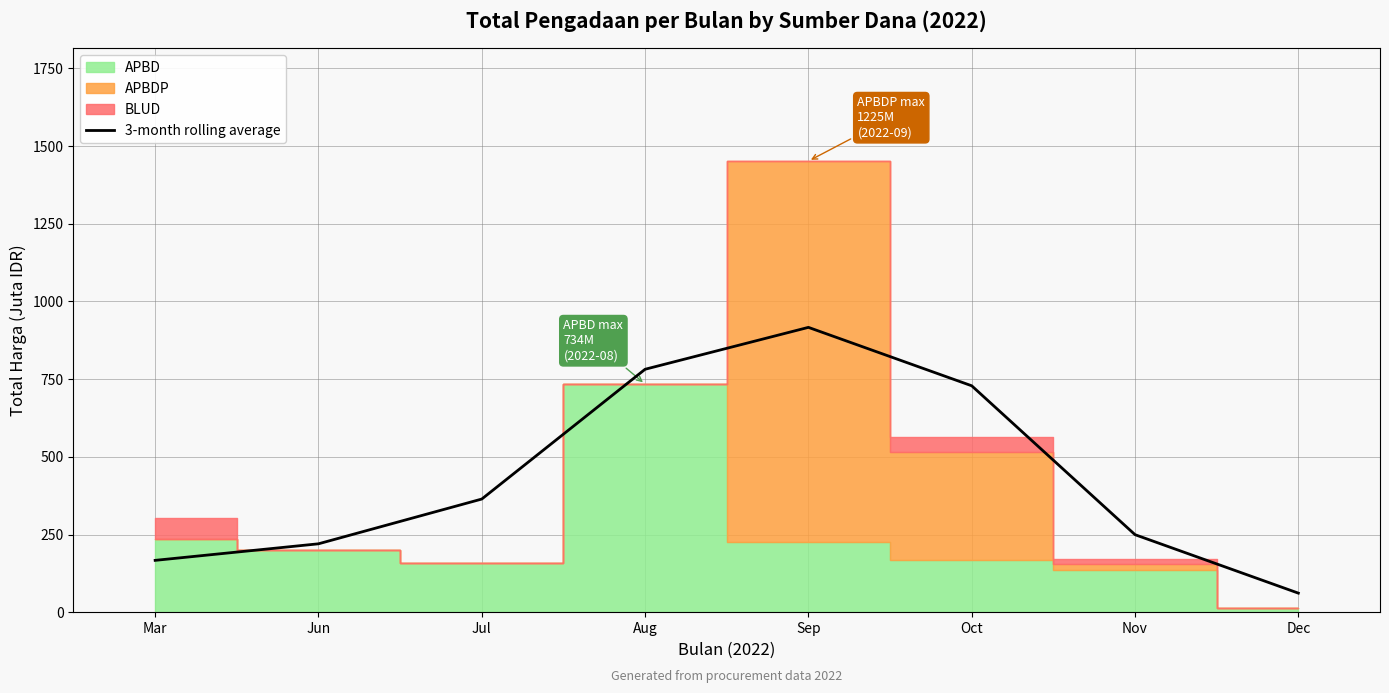

Which category has the lowest value in the 3-month rolling average series?

Dec